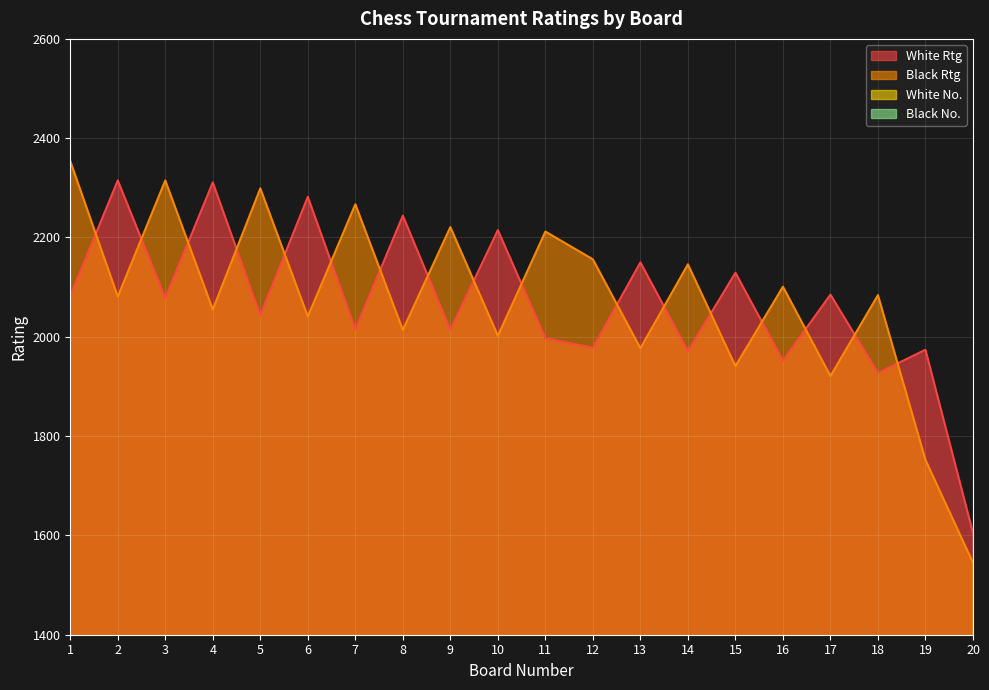

Rank the series by their maximum value, from highest to lowest.

Black Rtg, White Rtg, Black No., White No.